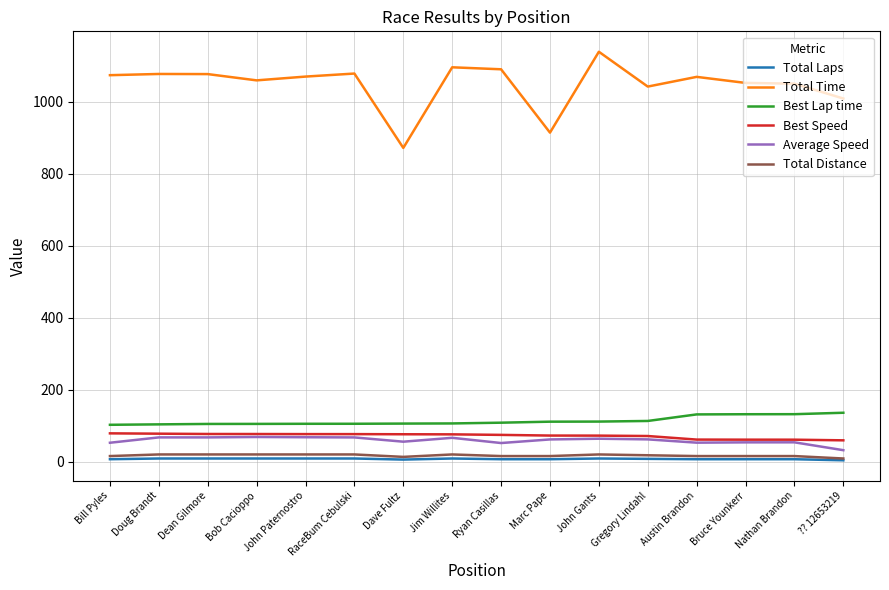

List the series in order of their peak value, highest first.

Total Time, Best Lap time, Best Speed, Average Speed, Total Distance, Total Laps